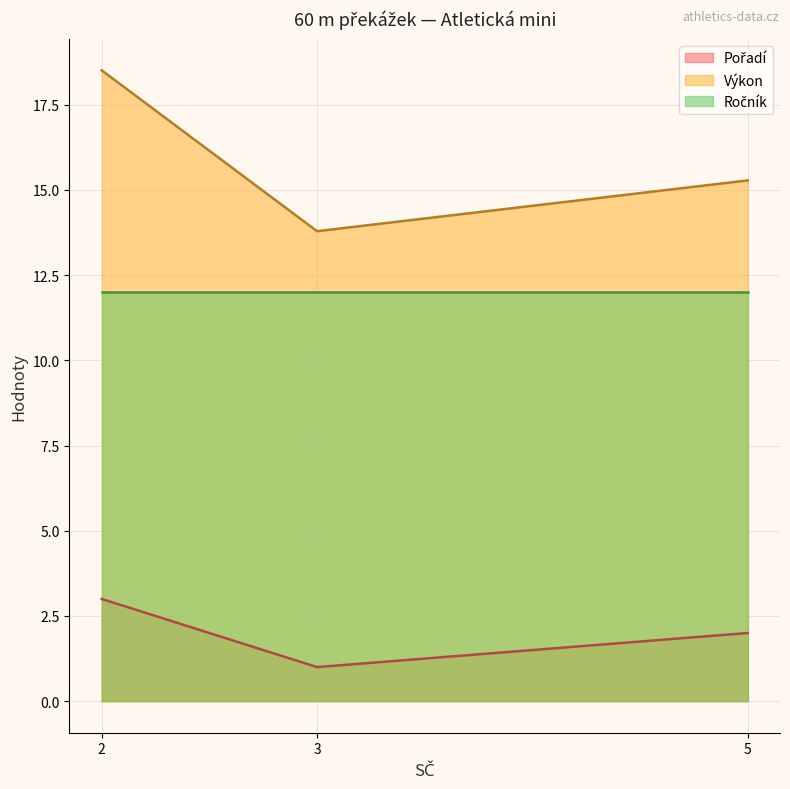

Where is Pořadí nearest to the value 2?

Kaiser Robin (SČ=5)